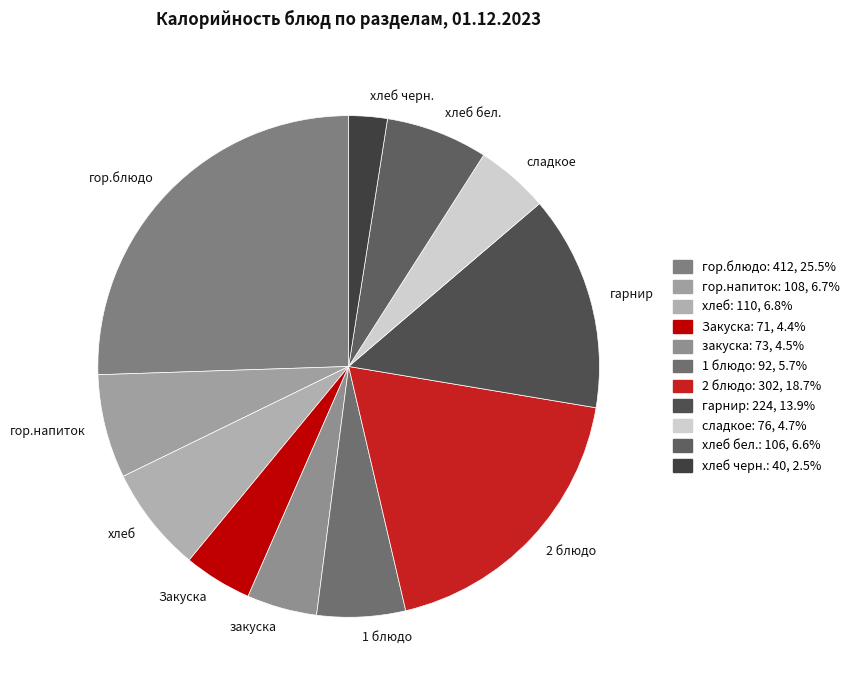

Is it true that 1 блюдо is 6% of the pie?

True